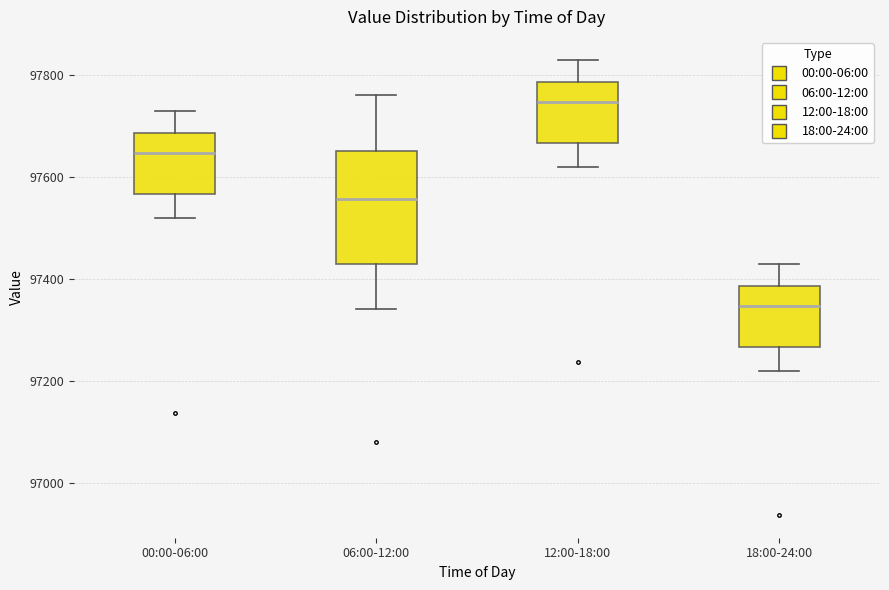

Comparing the boxes themselves (not the whiskers), which one is the tallest?

06:00-12:00